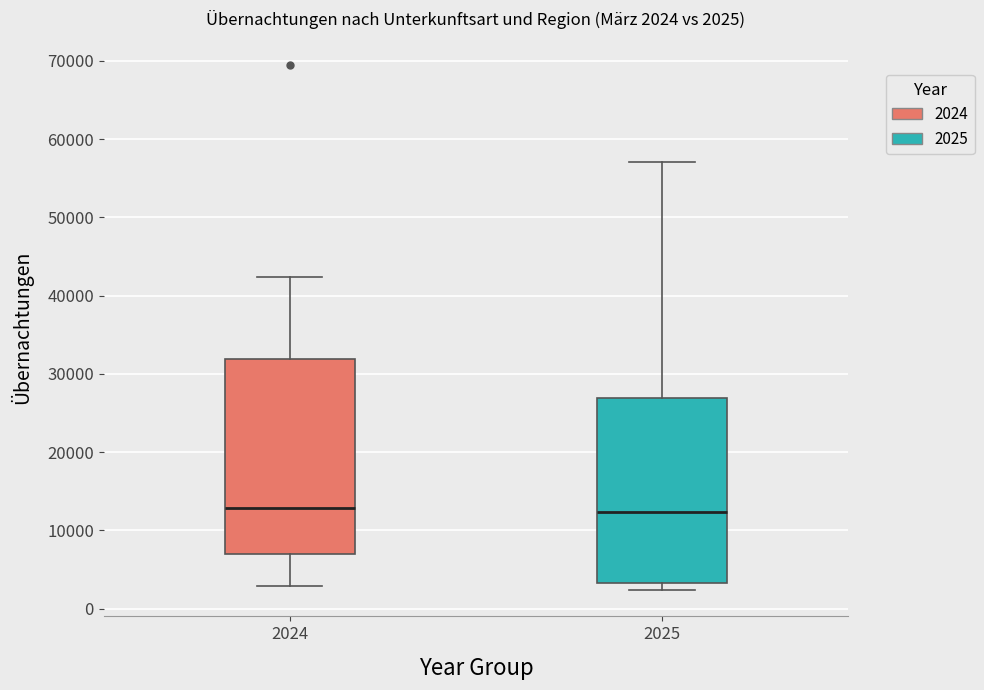

Comparing the boxes themselves (not the whiskers), which one is the tallest?

2024